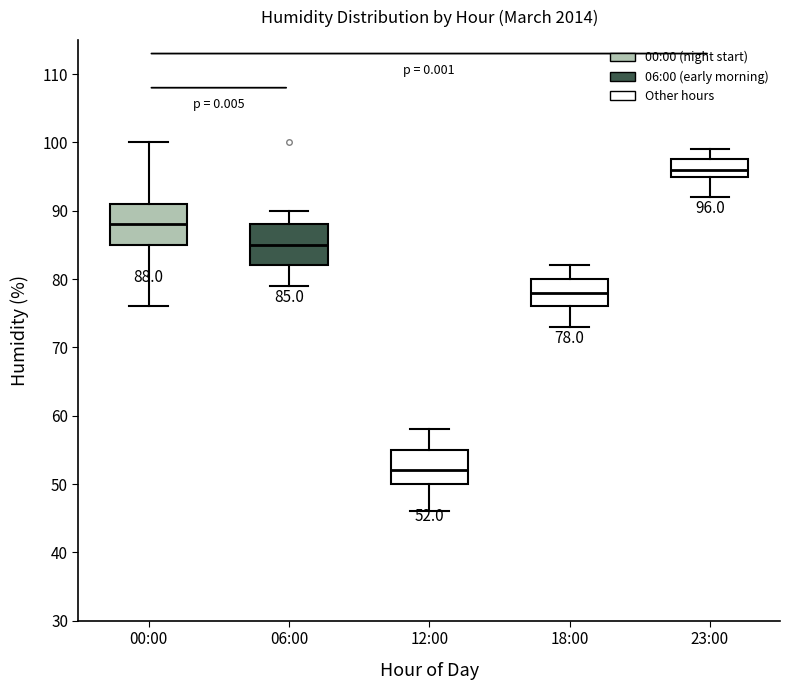

Which box's median line is the highest?

23:00